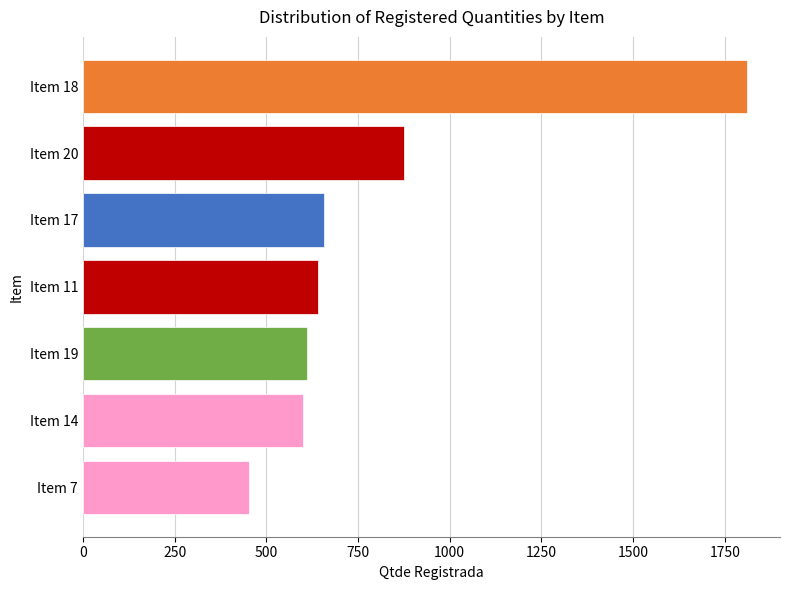

Between Item 7 and Item 18, which is larger?

Item 18